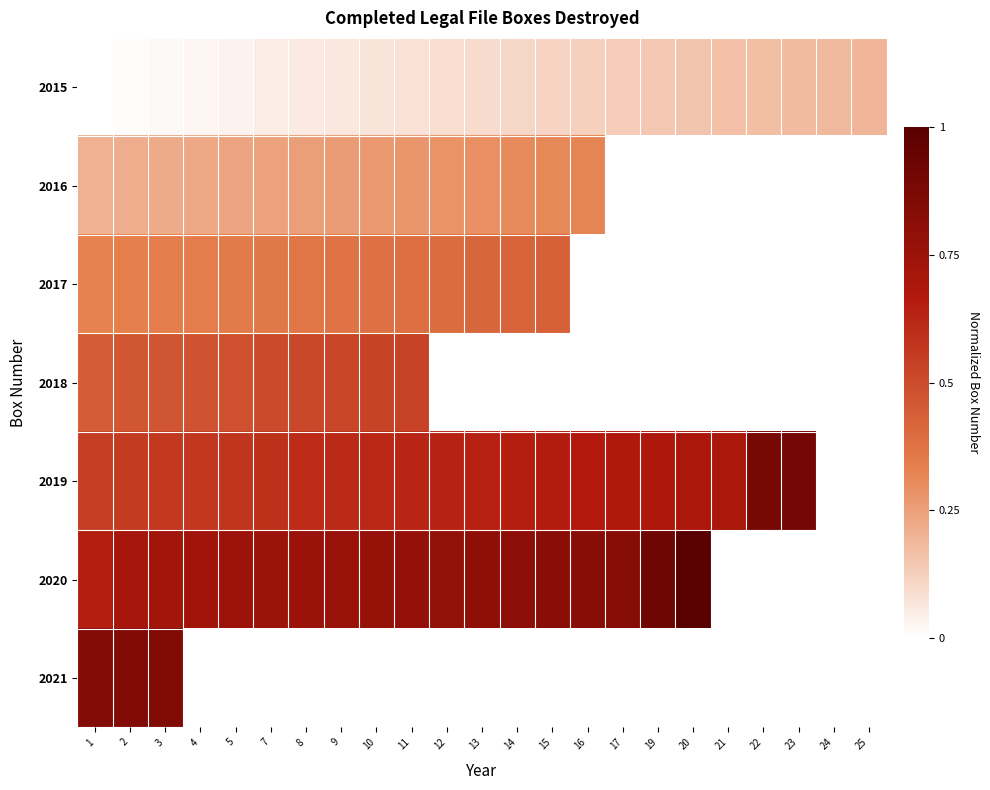

What is the difference between the highest and lowest values at 7?

0.7